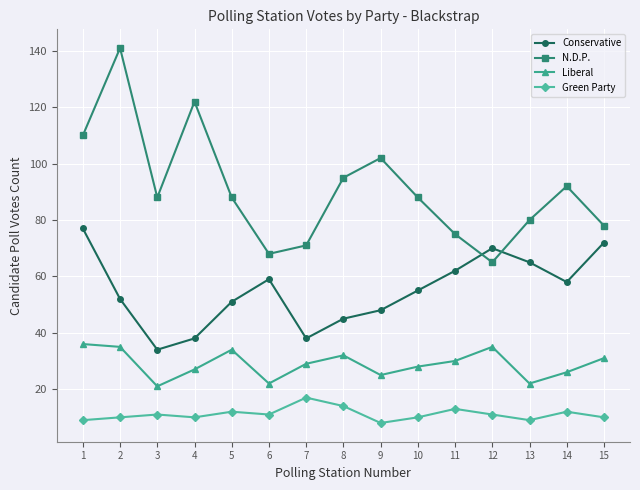

What is the greatest value displayed?

141